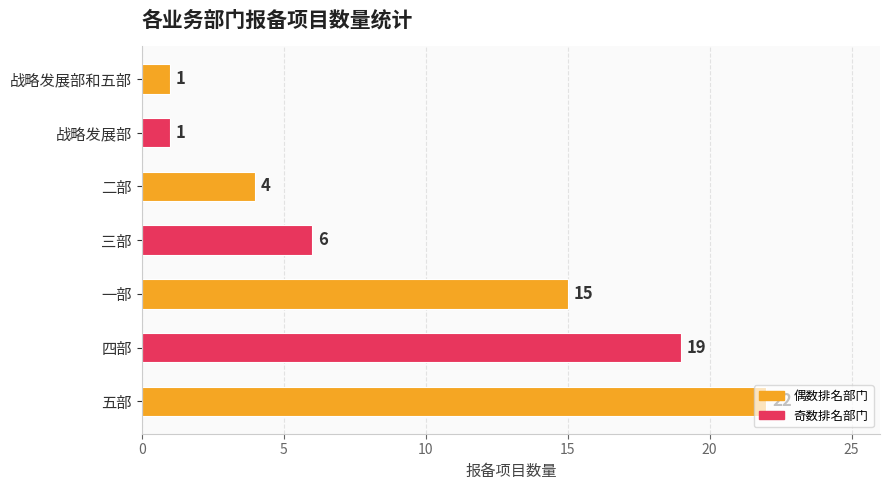

At which category does the chart reach its peak across all series?

五部